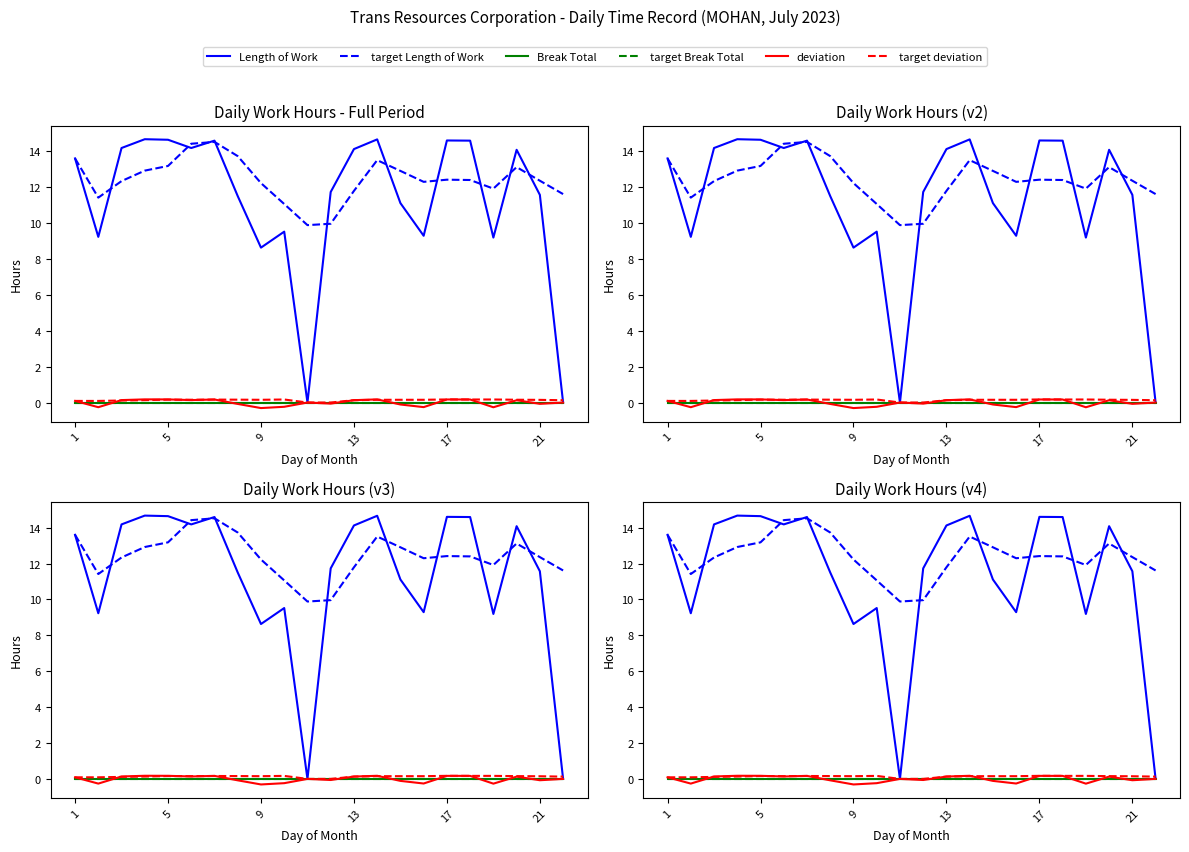

Is it true that target deviation equals 0.2 at 21?

False